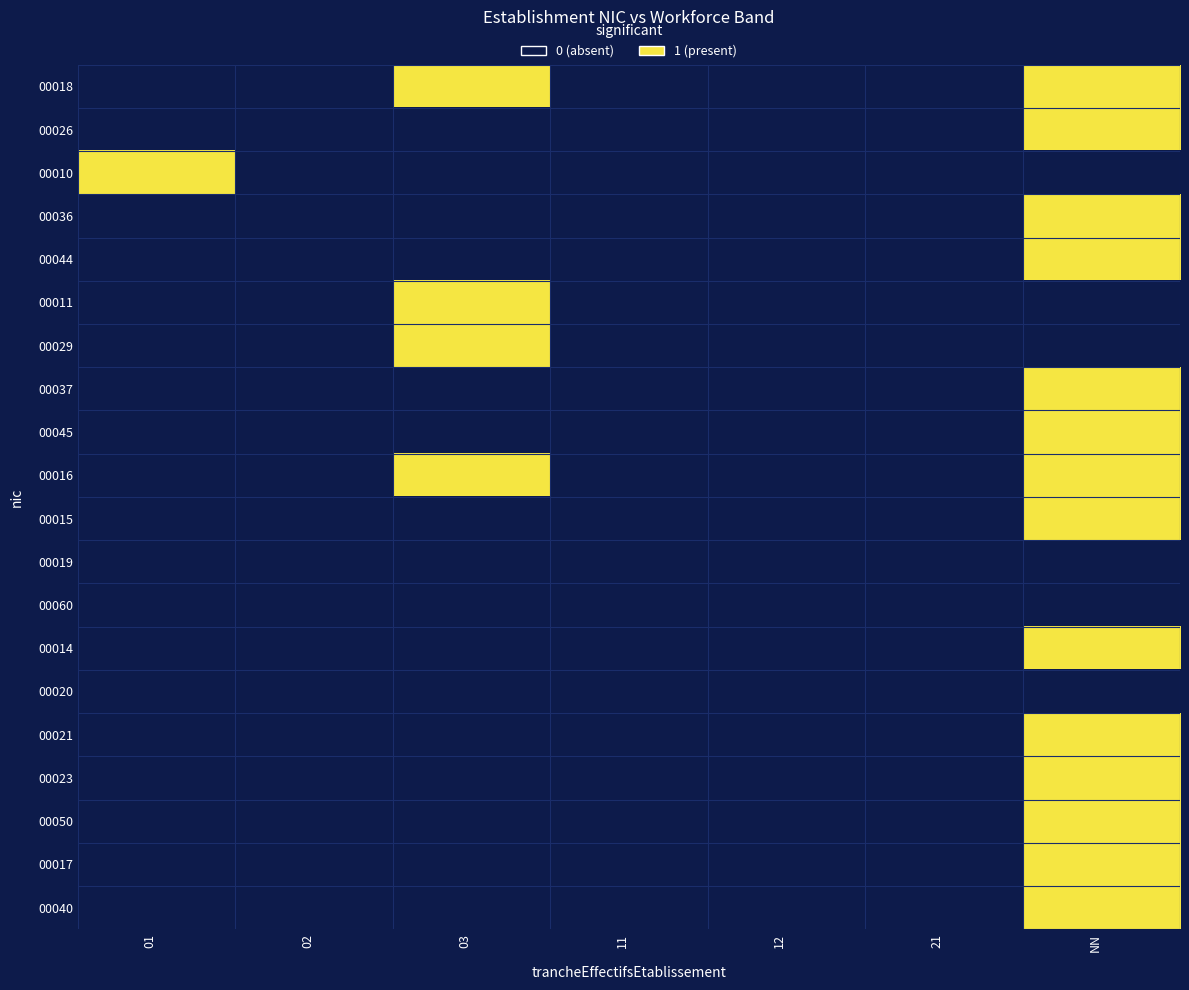

Which has a higher value, 02 or 11?

02